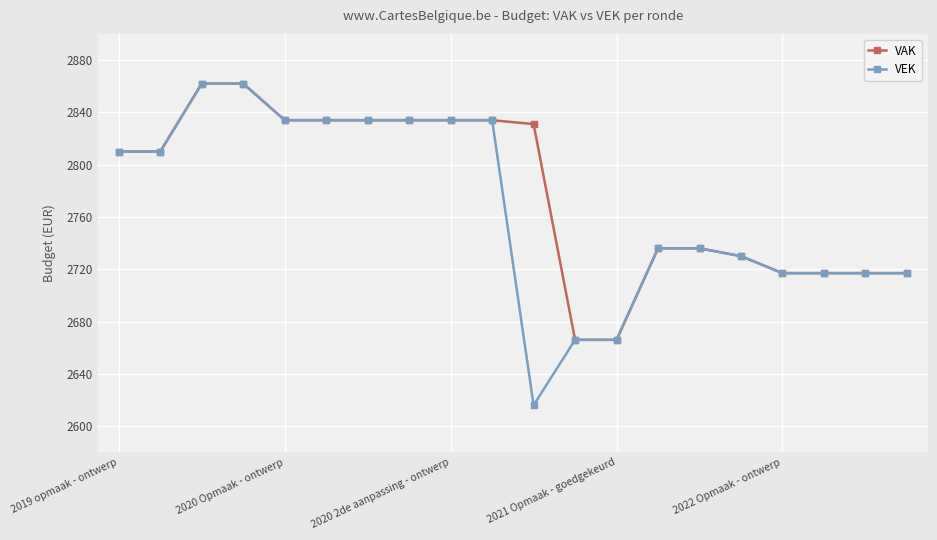

What is the value of the VEK point at the 15th from the left?

2736